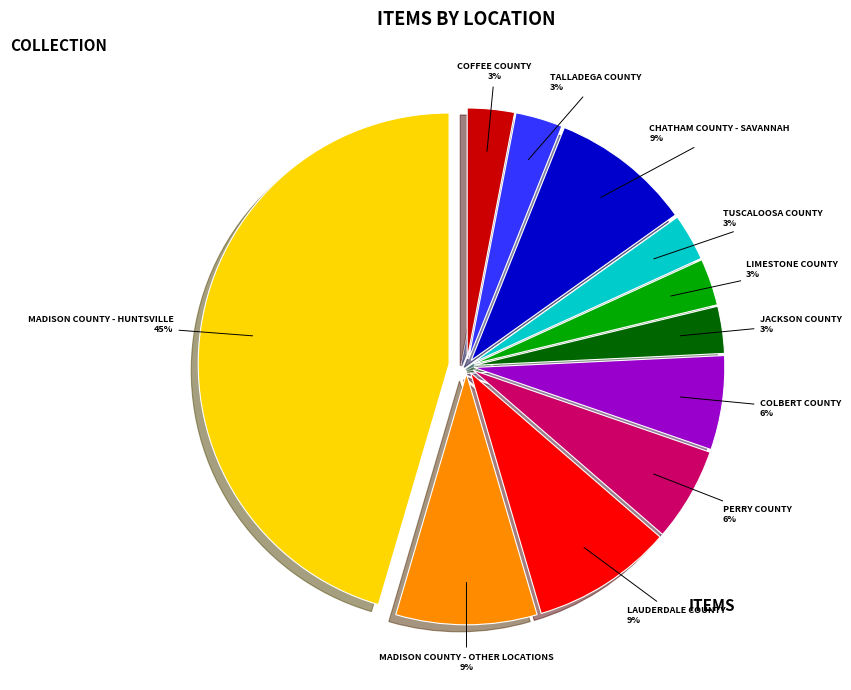

To the nearest percent, what is the average slice percentage?

9%